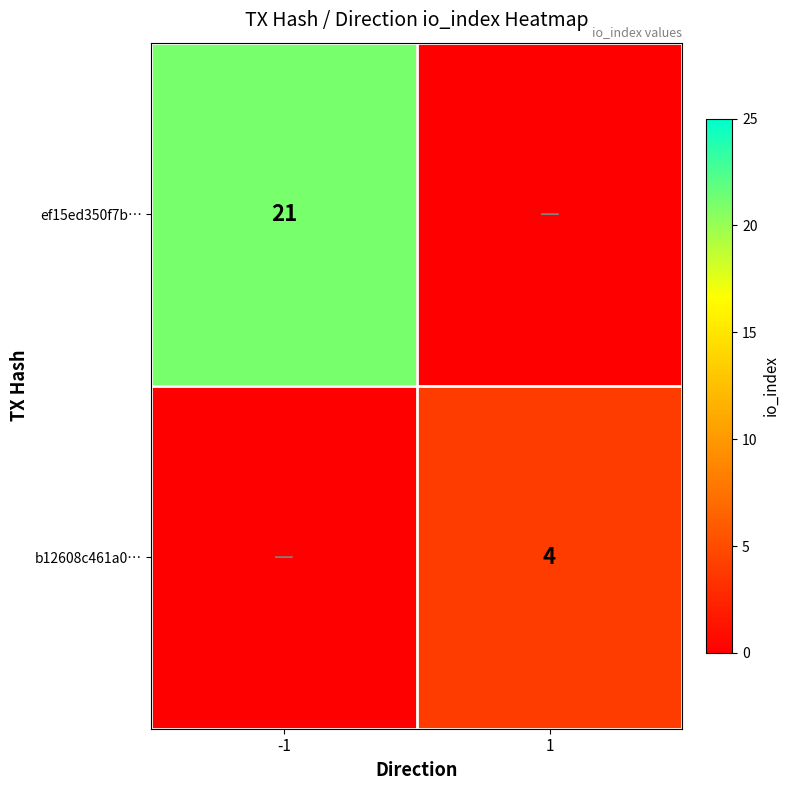

True or false: ef15ed350f7b… has a value of 37 at -1.

False